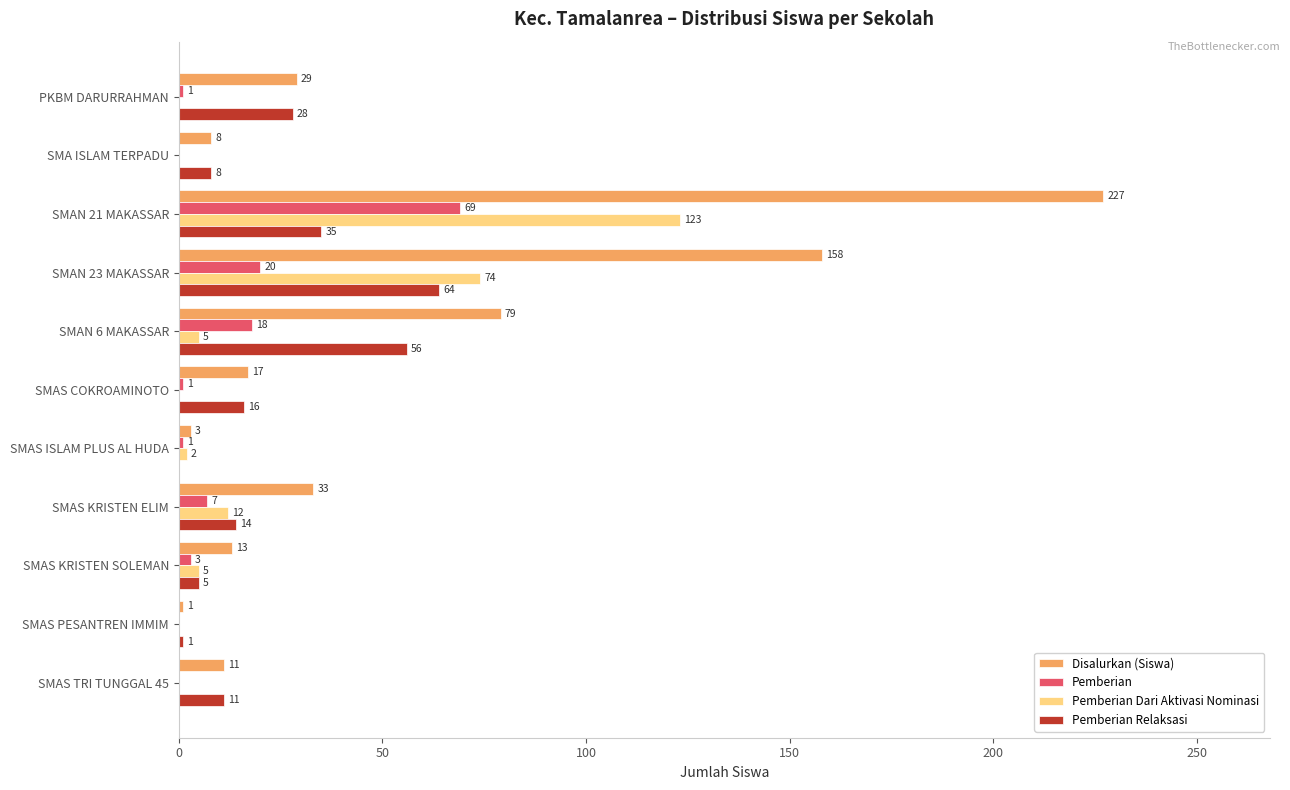

Which series has the largest range (max minus min)?

Disalurkan (Siswa)